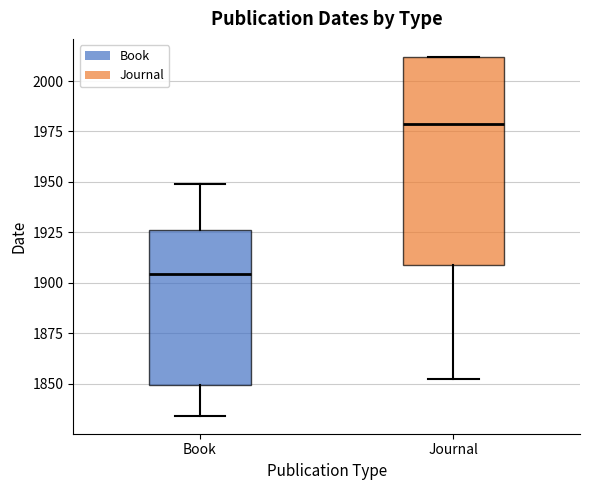

Reading left to right, transcribe this box plot: for each box, give where its median line is, the range the box spans, and where its two whiskers end, as read against the y-axis. The values are not printed on the chart, so give them approximately, as read against the axis.

Book: median 1905, box 1850 to 1925, whiskers 1835 to 1950
Journal: median 1980, box 1910 to 2010, whiskers 1850 to 2010